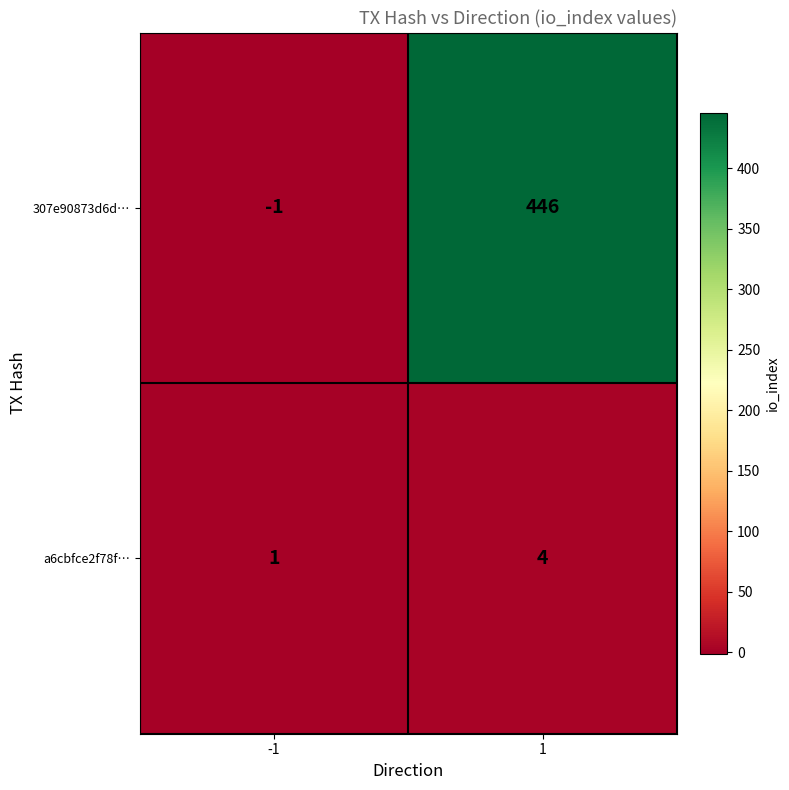

Reading right to left, list all the values displayed in this chart.

307e90873d6d…: 1=446	-1=-1
a6cbfce2f78f…: 1=4	-1=1